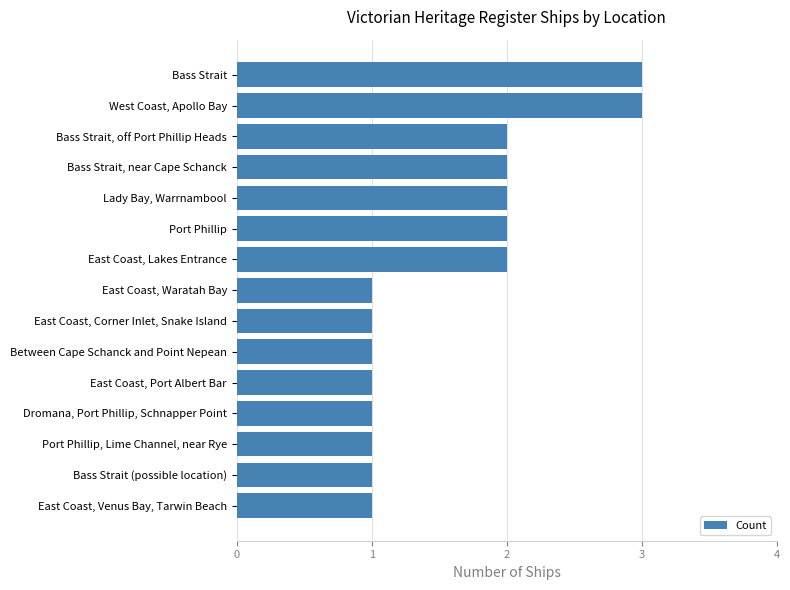

The value at East Coast, Venus Bay, Tarwin Beach is 1. True or false?

True